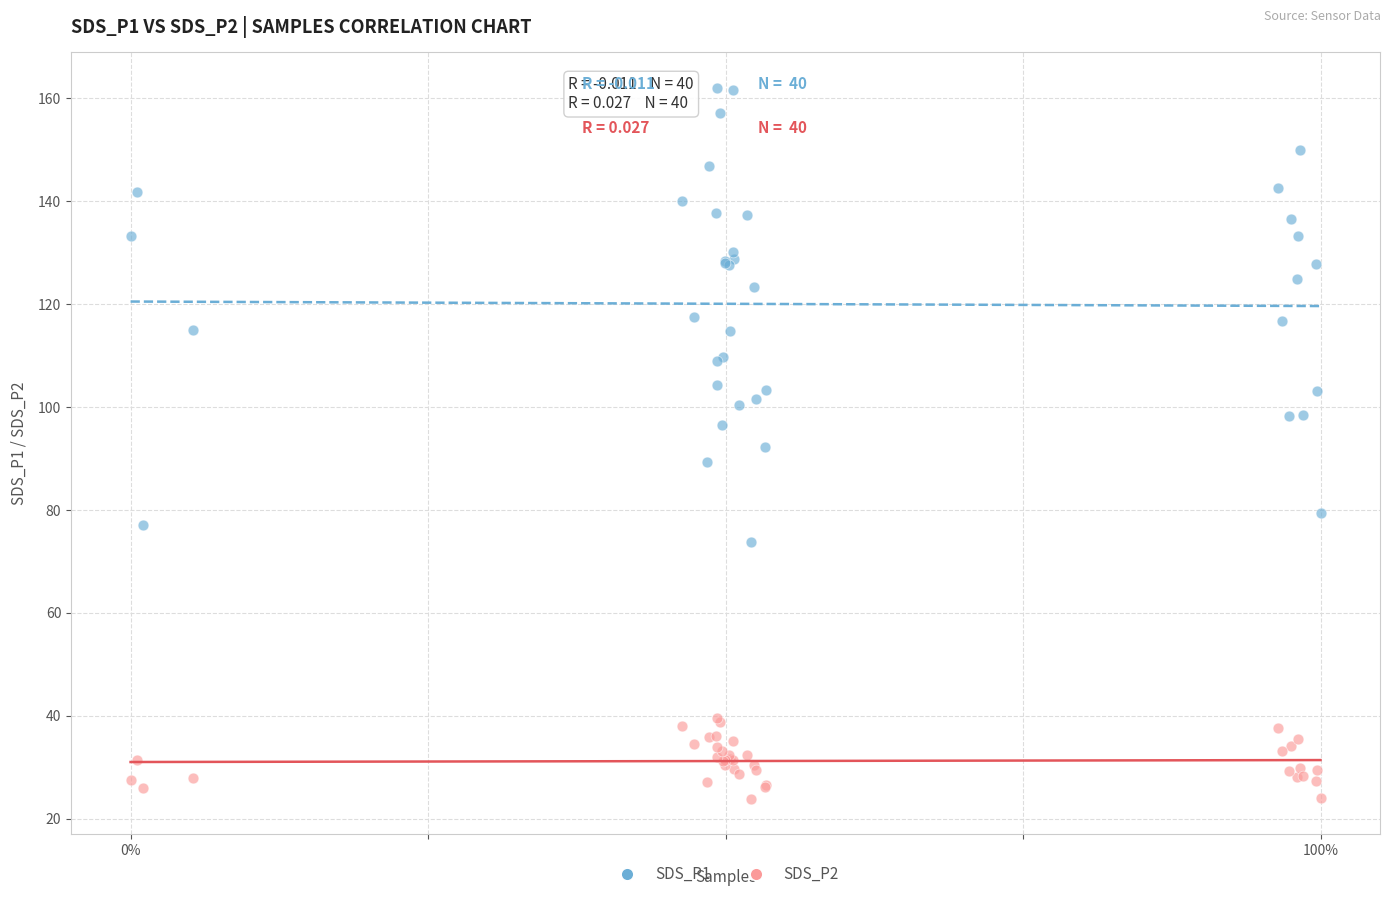

Which series has the largest Y range (max minus min)?

SDS_P1